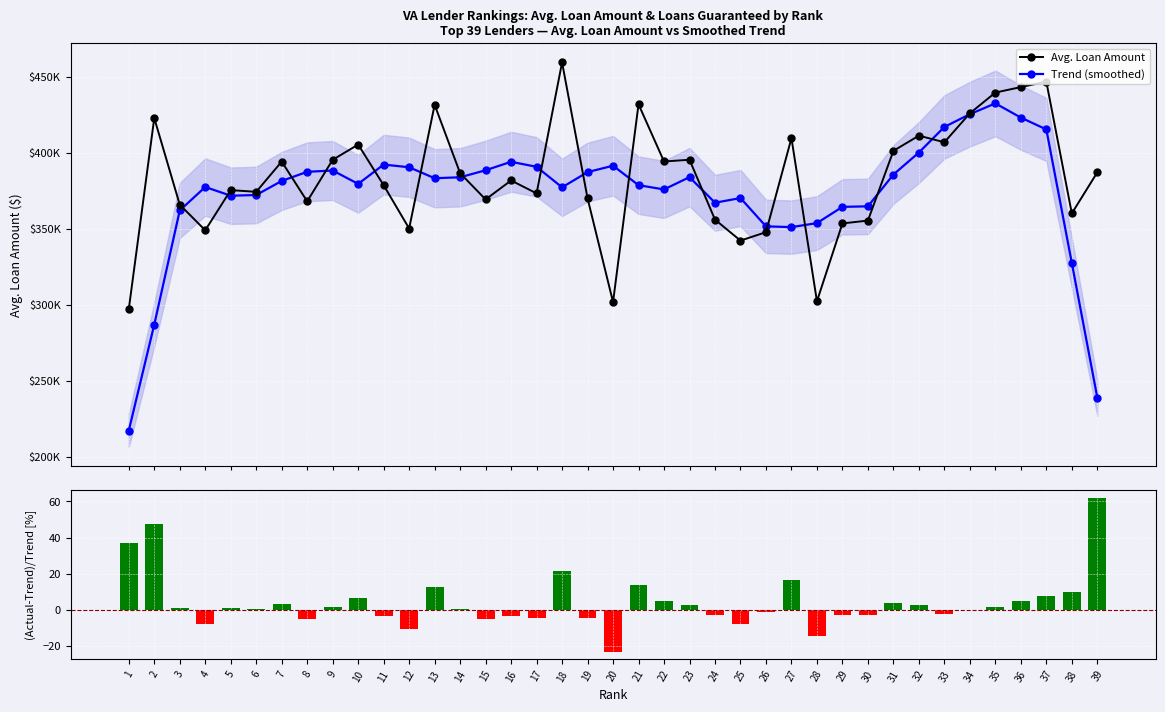

Read the % Dev from Trend value at 10.

6.8